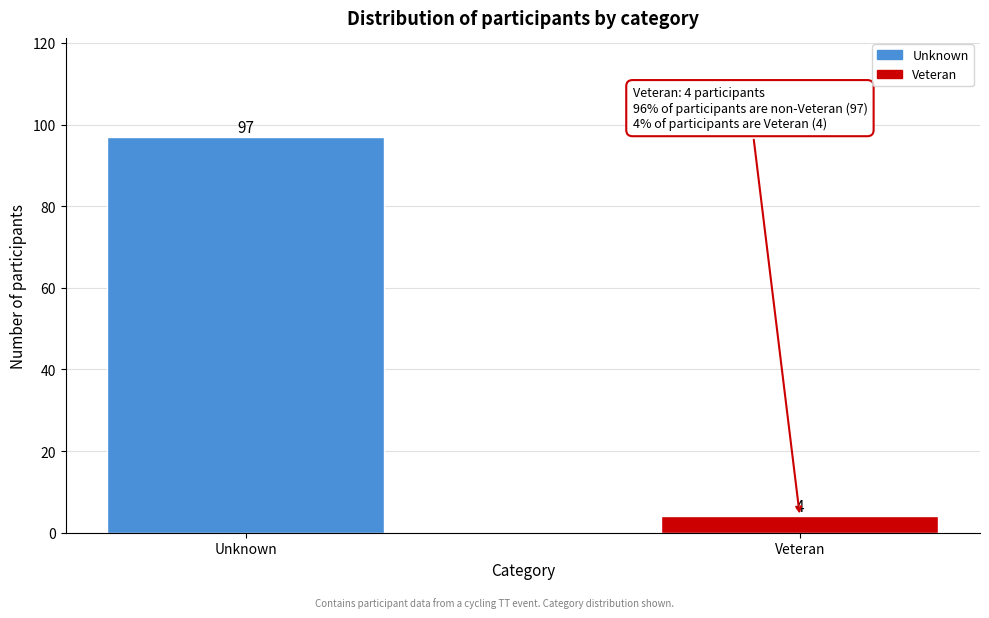

Reading left to right, extract all data points from this chart.

97	4